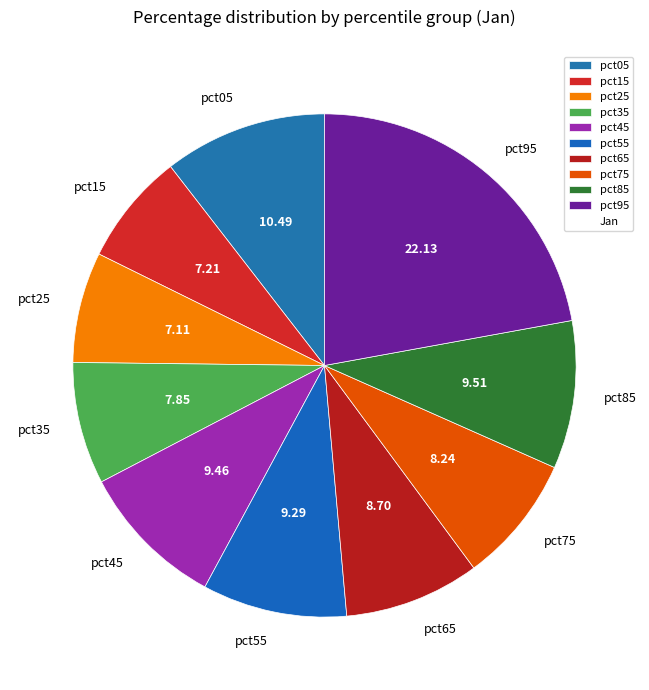

Is the sum of pct65 and pct95 greater than half?

No